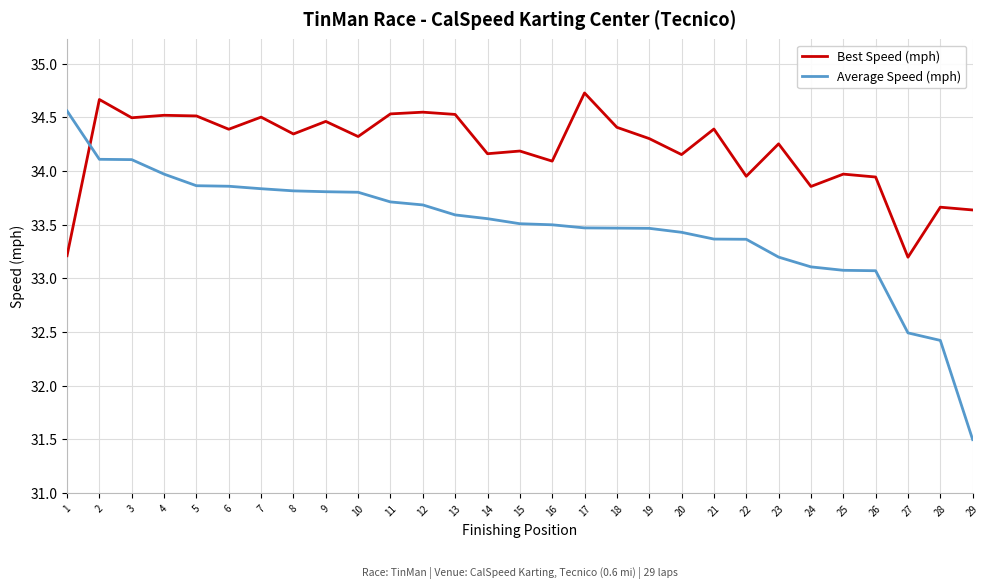

At 6, list the series in order from largest to smallest.

Best Speed (mph), Average Speed (mph)